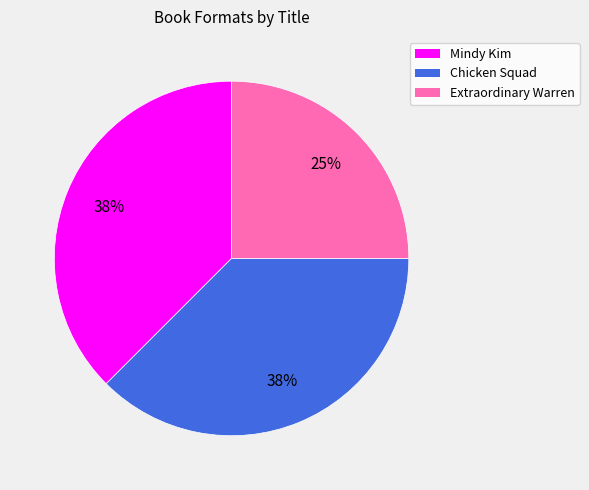

To the nearest percent, what is the average slice percentage?

33%